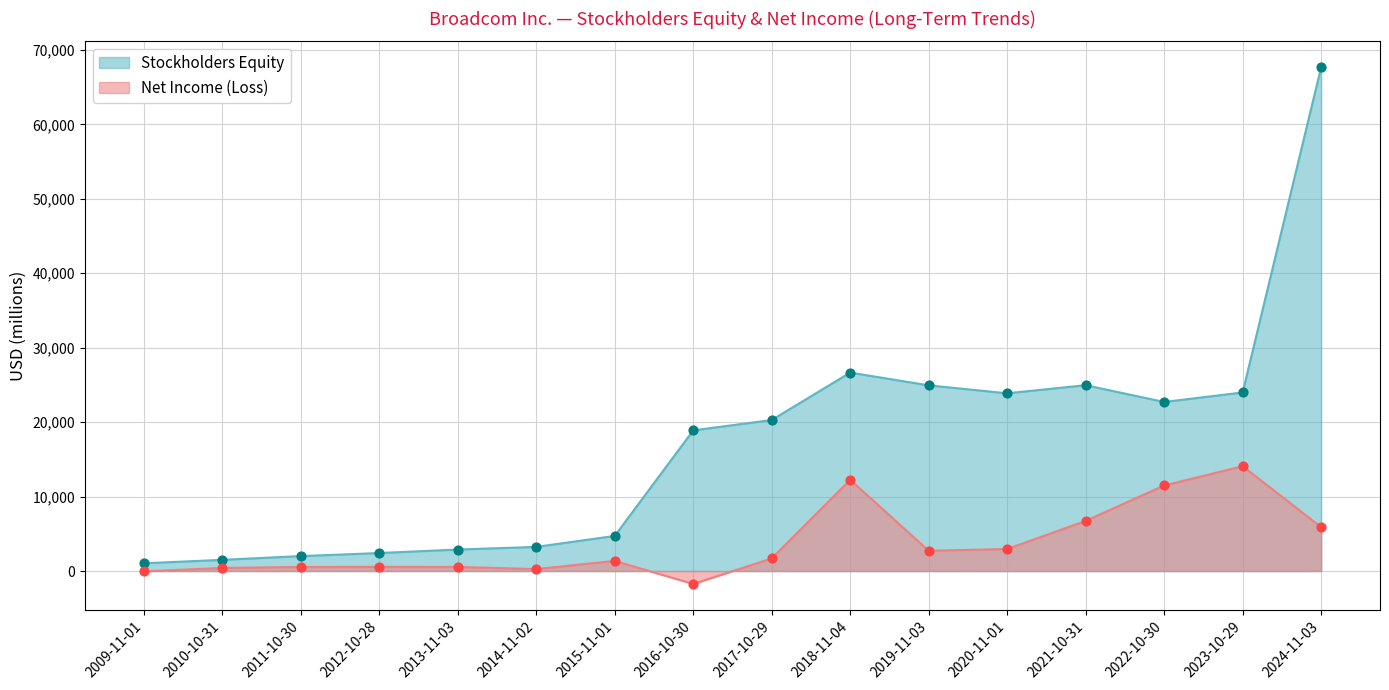

At how many categories does at least one series exceed 9915?

9